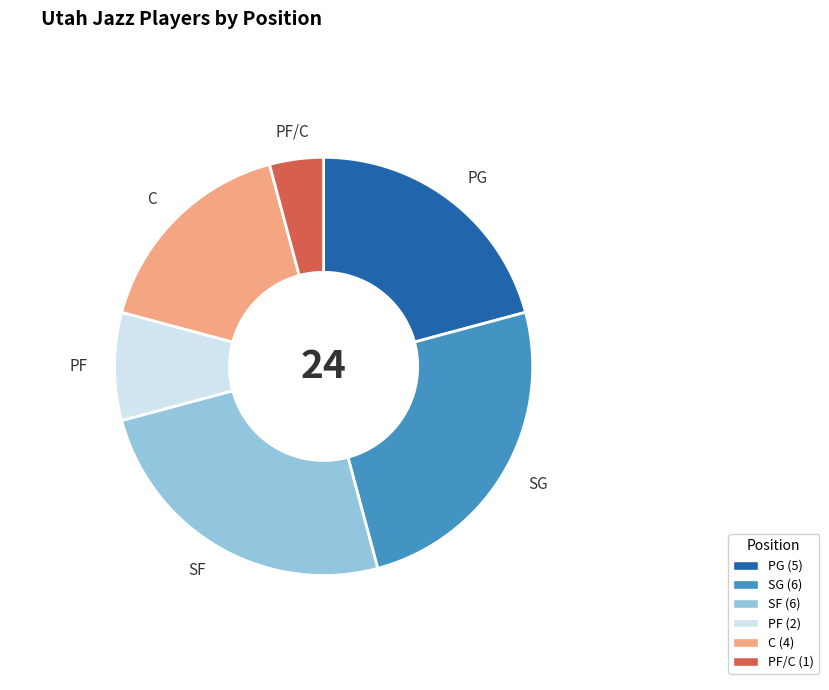

Rank the categories by value from lowest to highest.

PF/C, PF, C, PG, SG, SF